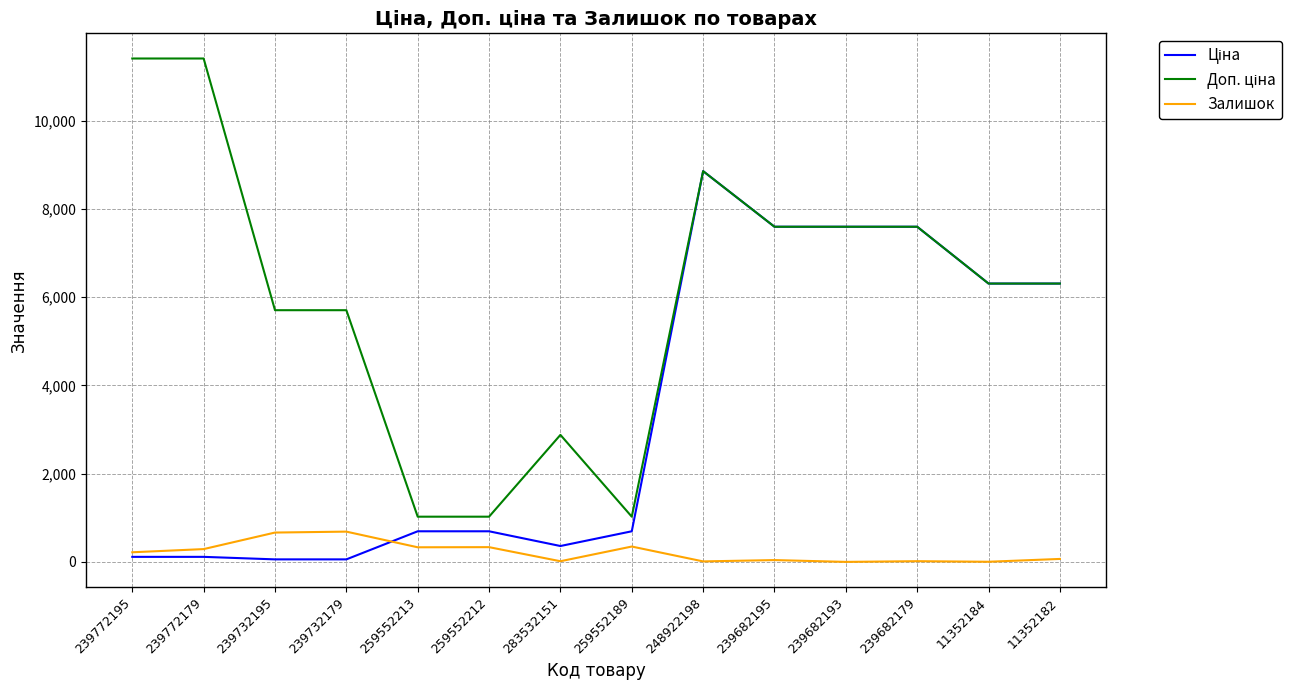

Is it true that Залишок equals 665.0 at 239732195?

True